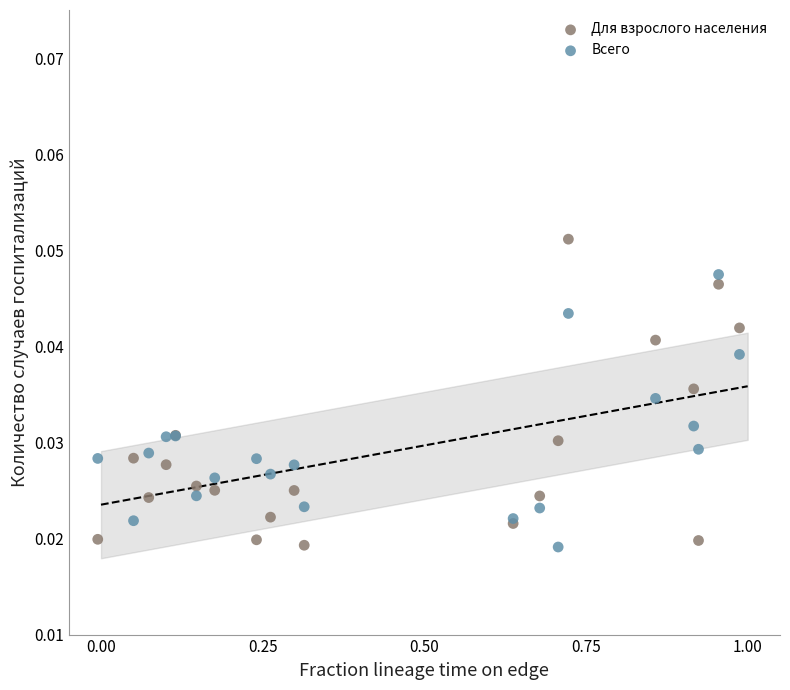

Which series has the widest spread of Y values?

Для взрослого населения